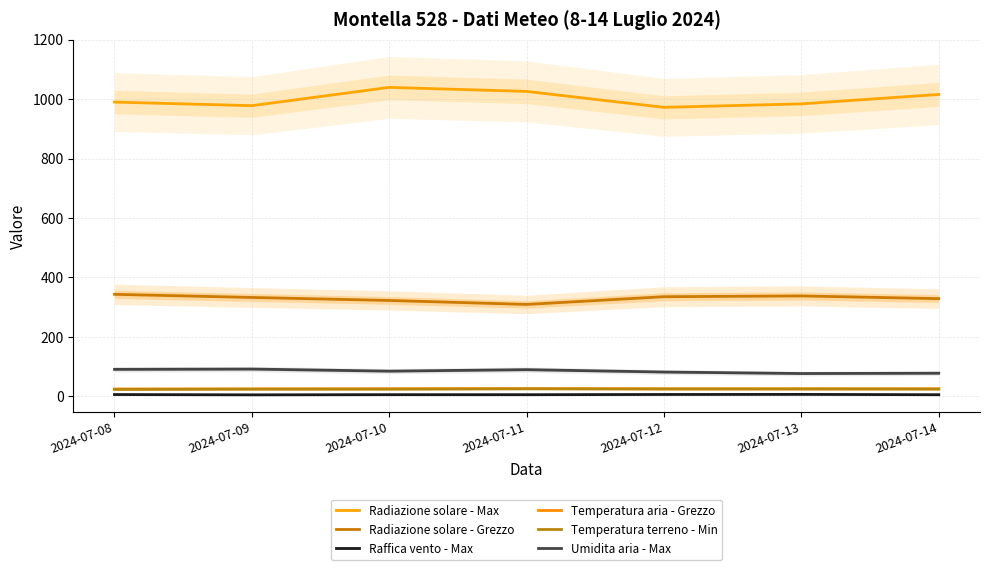

Count the number of categories in the chart.

7